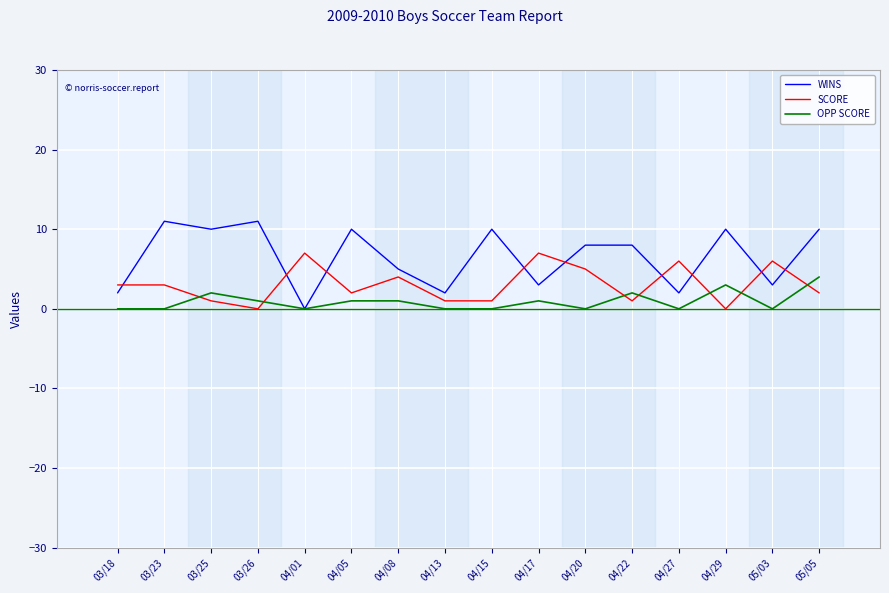

True or false: WINS has more than 0 points higher than both neighbors.

True